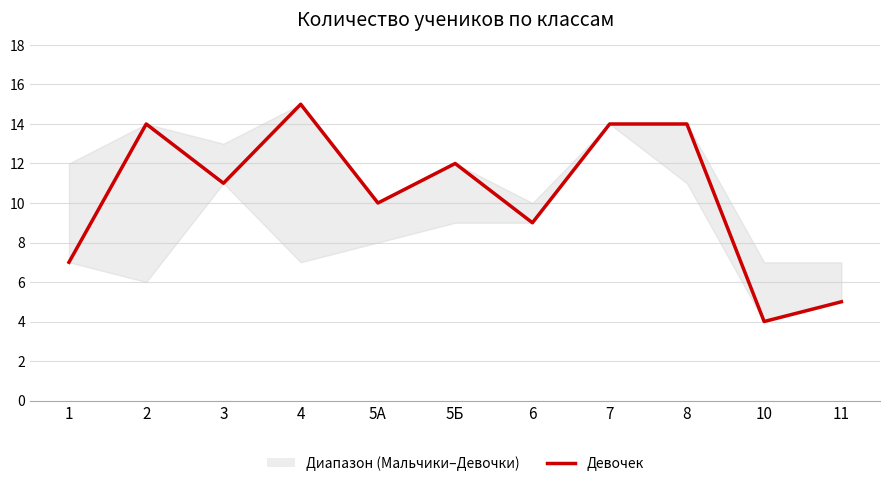

What is the label of the 4th point from the right?

7